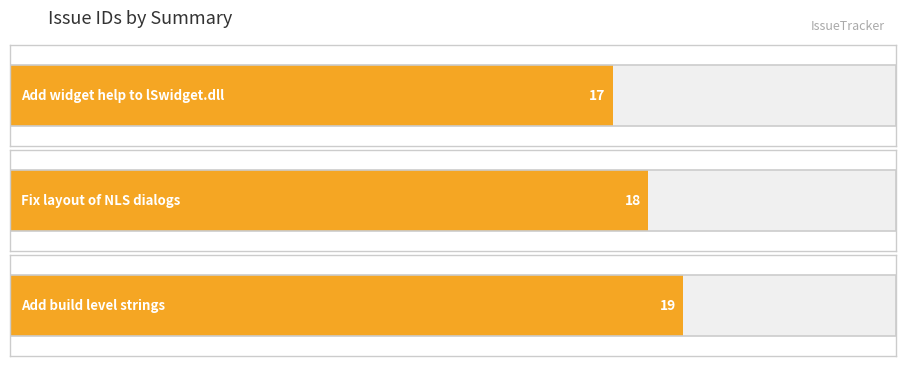

What is the difference between the maximum and second lowest values?

1